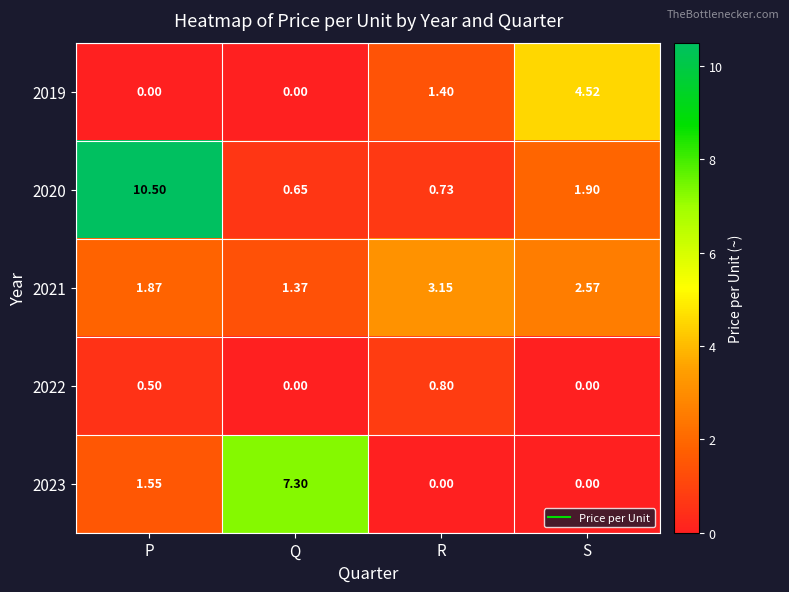

Where does the 2023 series first go above 1?

P